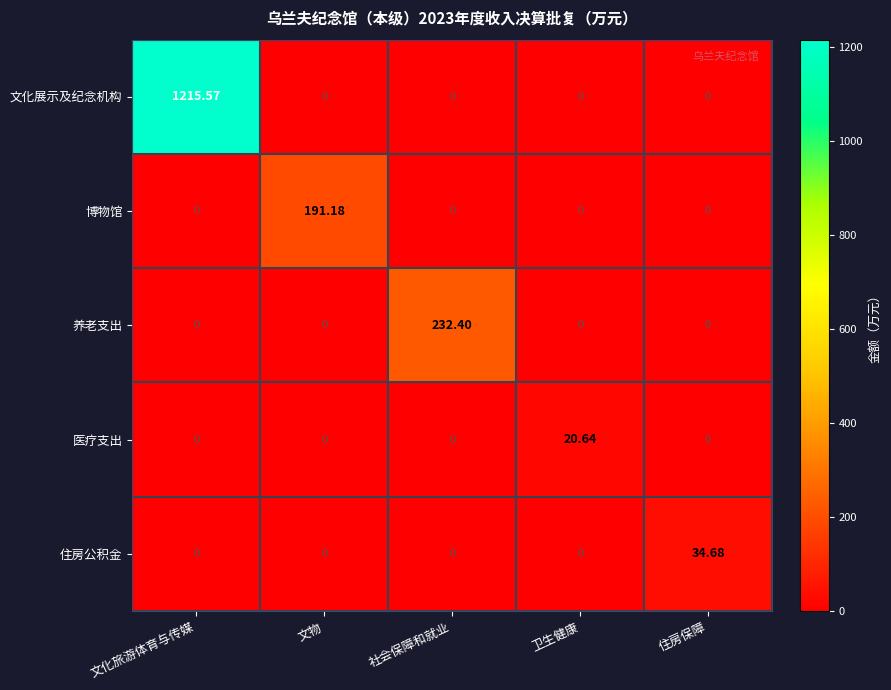

List the series in order of their peak value, highest first.

文化展示及纪念机构, 养老支出, 博物馆, 住房公积金, 医疗支出